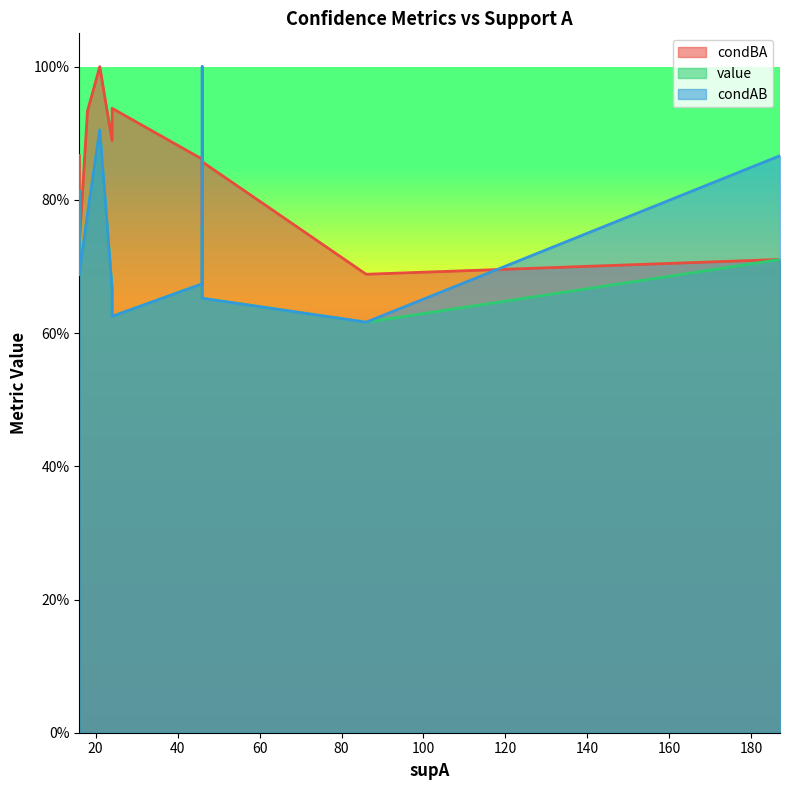

True or false: value has a value of 0.2 at 11.

False